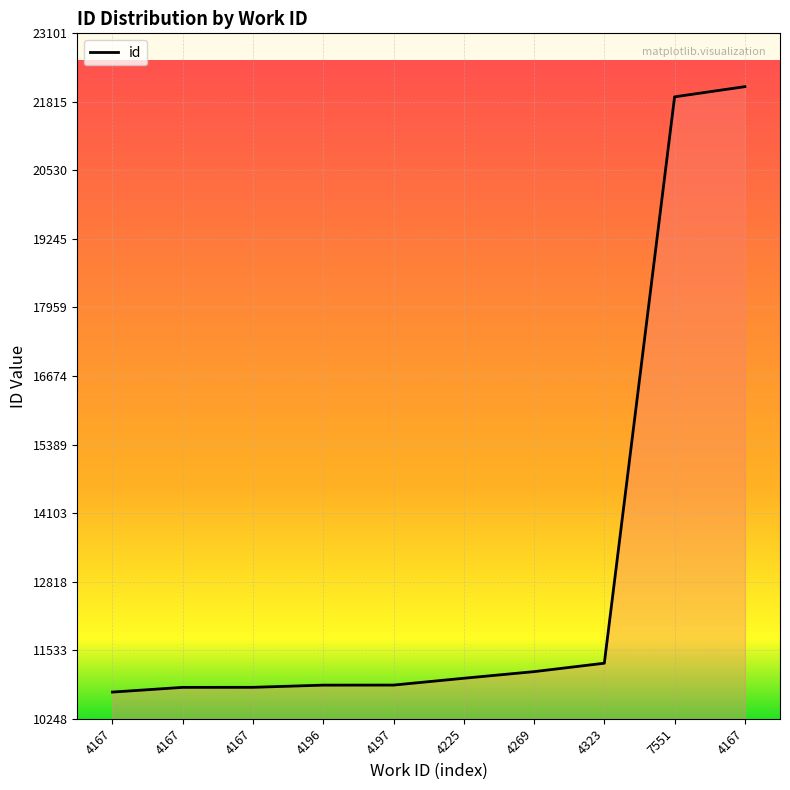

Does the chart display data point markers on the line(s)?

No